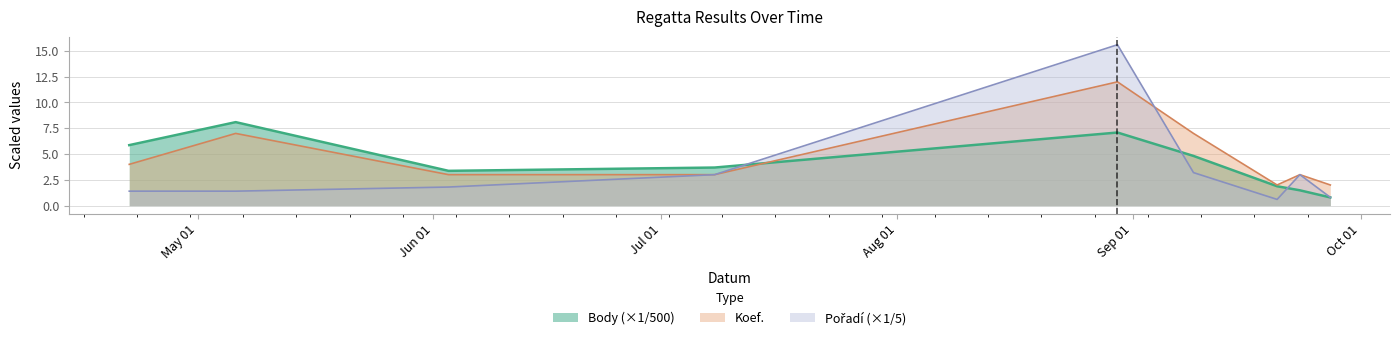

What is the average value of the Pořadí series?

3.4